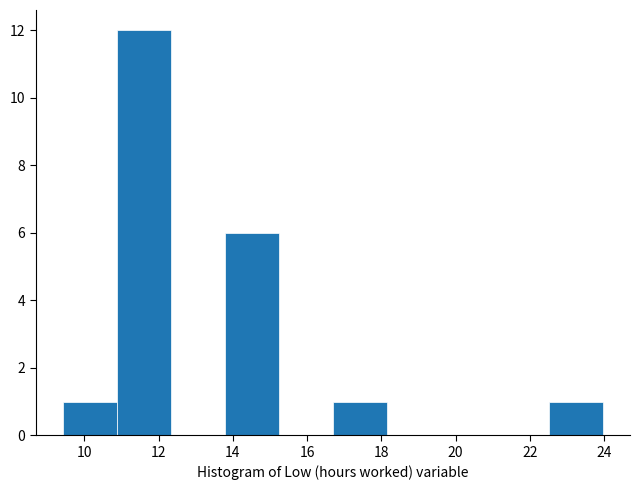

How tall is the bar that spans 22.6 to 24.0 on the x-axis? Neither the bar edges nor the heights are printed on the chart, so give them approximately, as read against the axes.

1